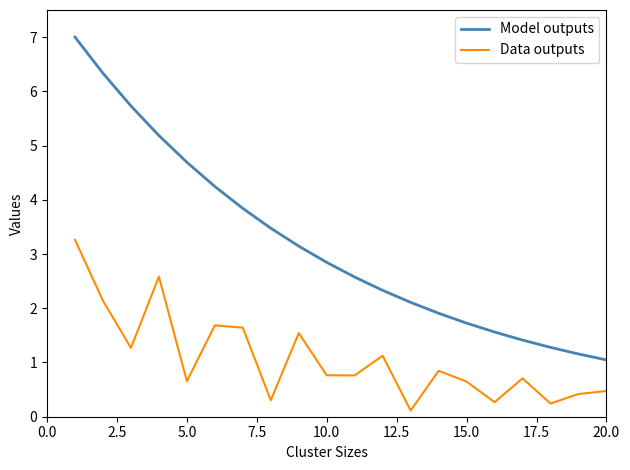

List the series in order of their overall mean, lowest first.

Data outputs, Model outputs